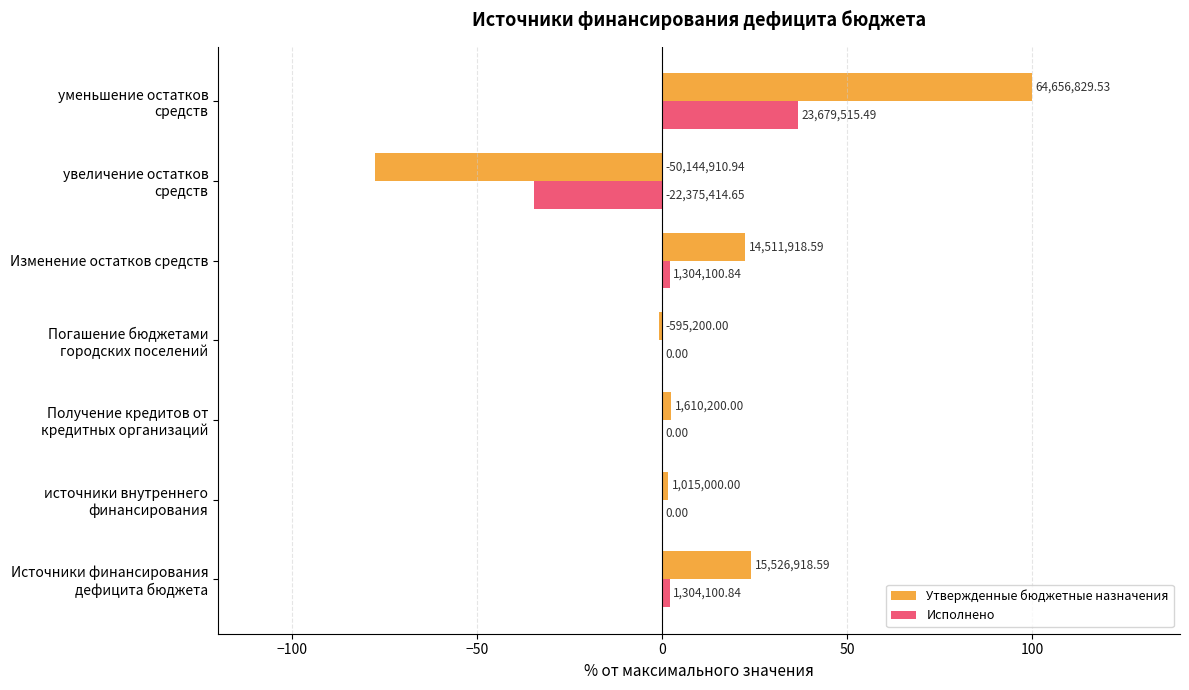

What are all the series names shown in the legend?

Утвержденные бюджетные назначения, Исполнено